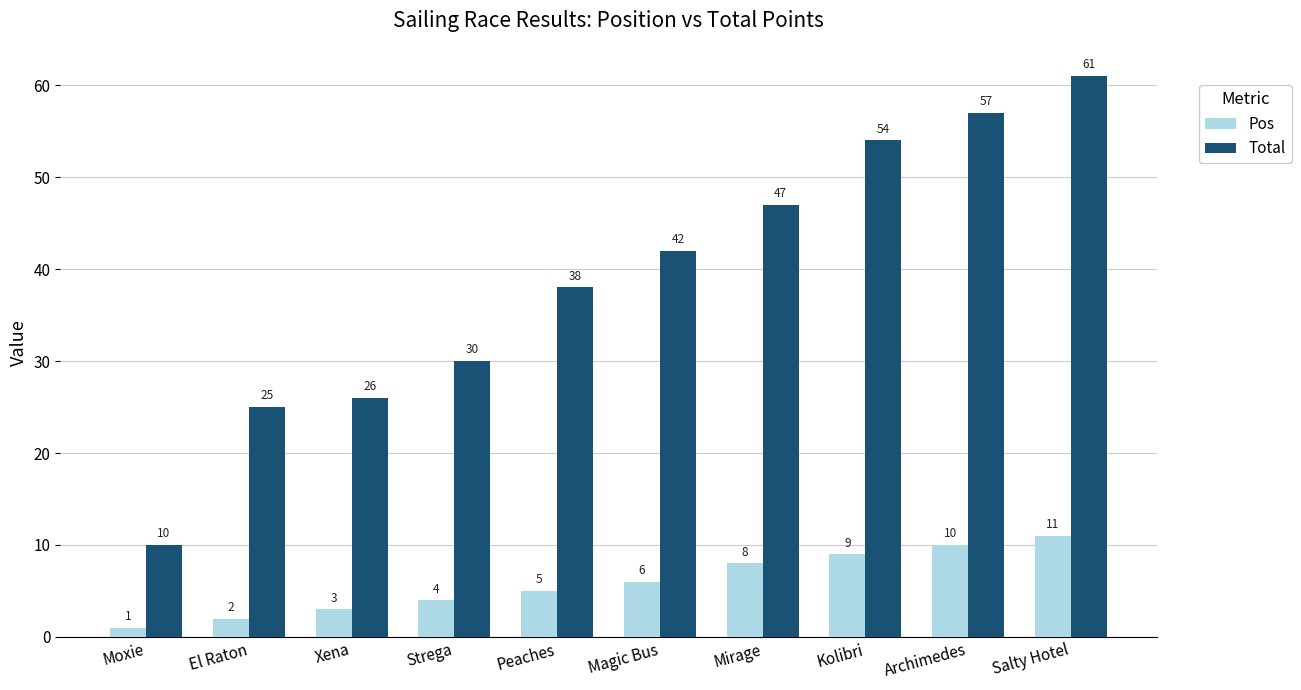

List the series in order of their peak value, highest first.

Total, Pos